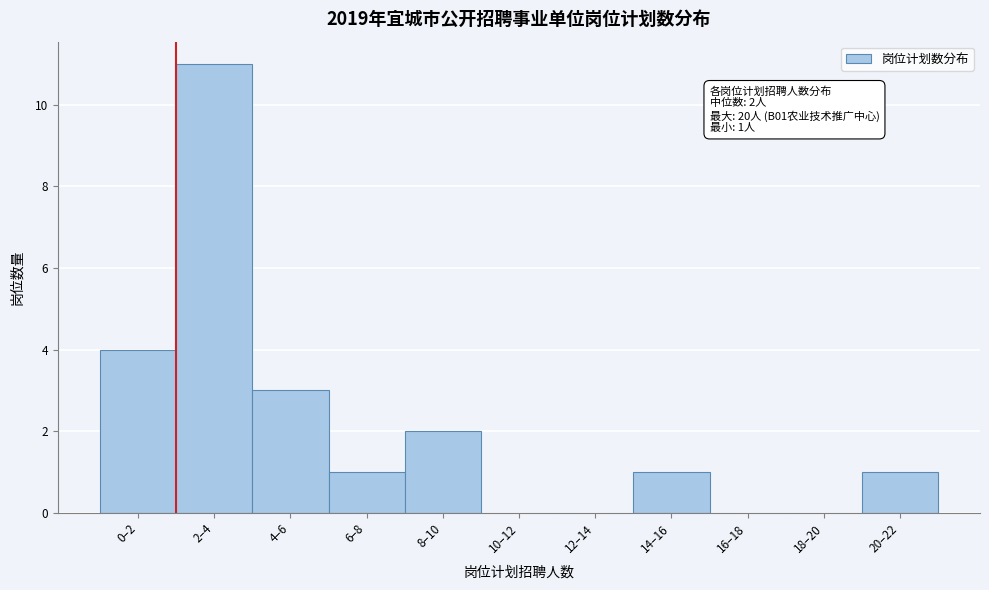

Reading left to right, list all the values displayed in this chart.

0–2=4	2–4=11	4–6=3	6–8=1	8–10=2	10–12=0	12–14=0	14–16=1	16–18=0	18–20=0	20–22=1